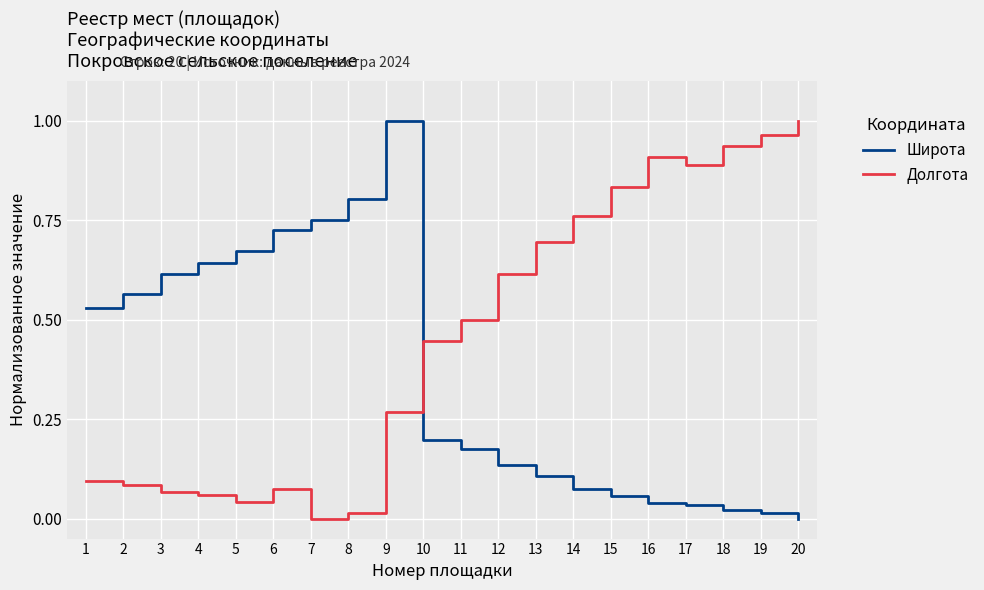

List the series in order of their overall mean, highest first.

Долгота, Широта